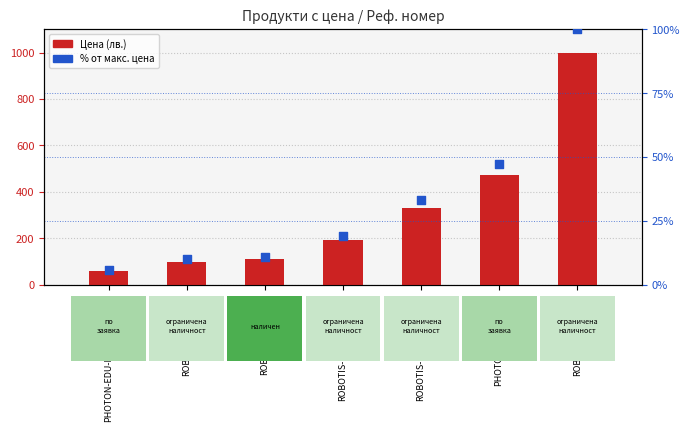

At which category is the sum across all series the highest?

ROBOTIS-ENG-KIT1